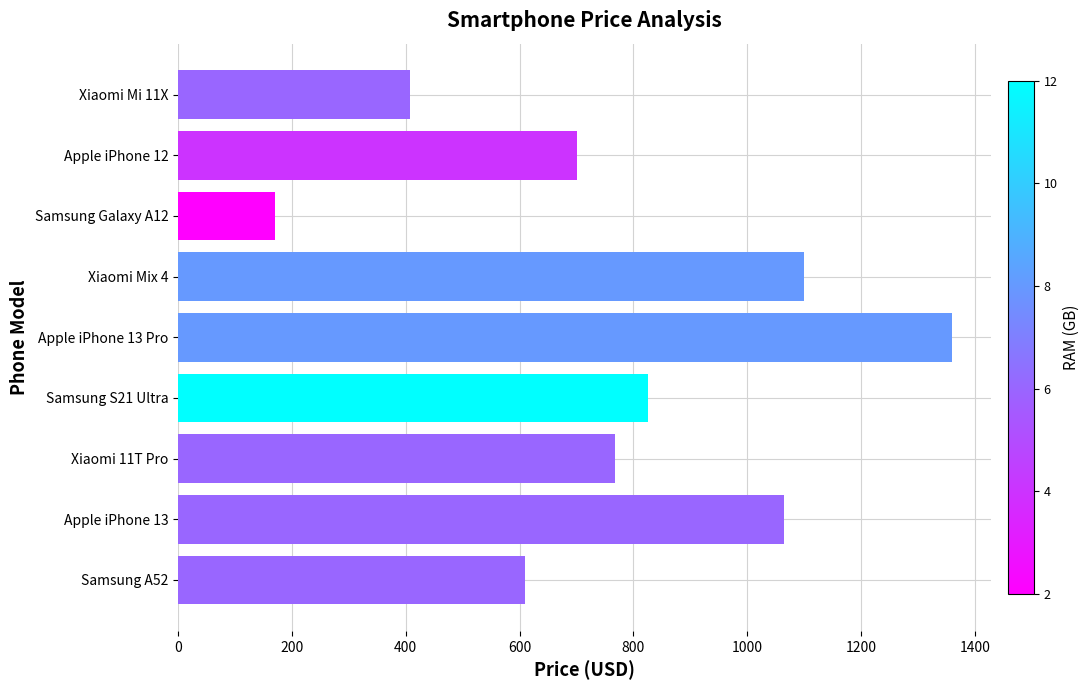

At which category does the chart reach its minimum across all series?

Samsung Galaxy A12